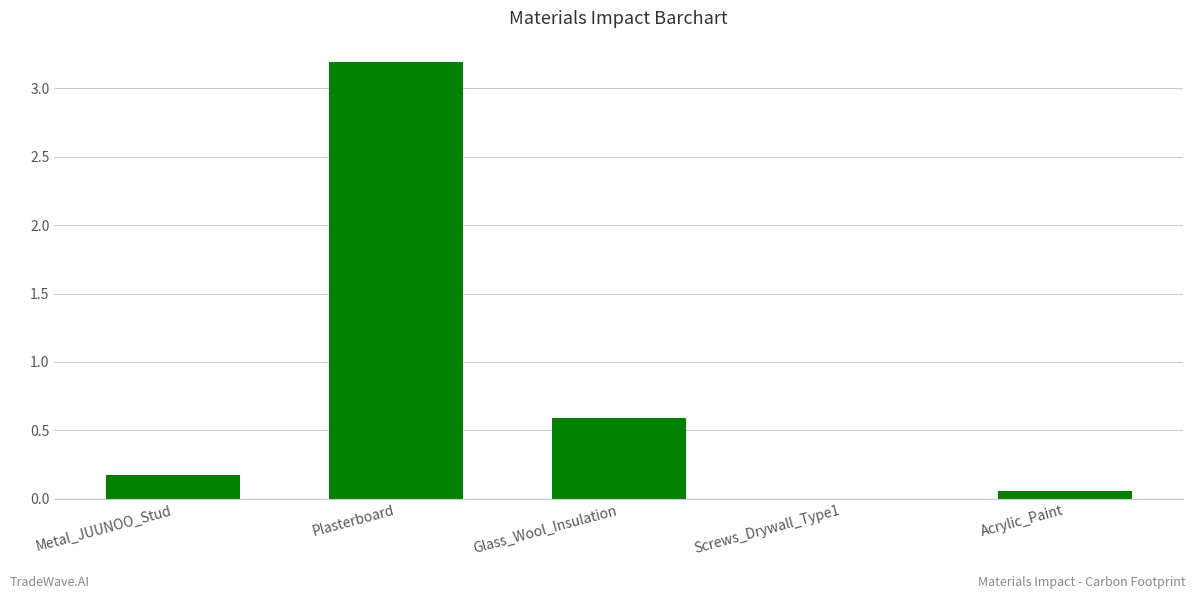

True or false: the data shows 0.8 at Plasterboard.

False